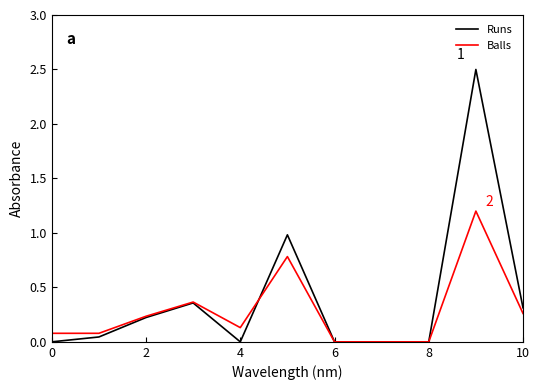

Which series has the widest spread of values?

Runs